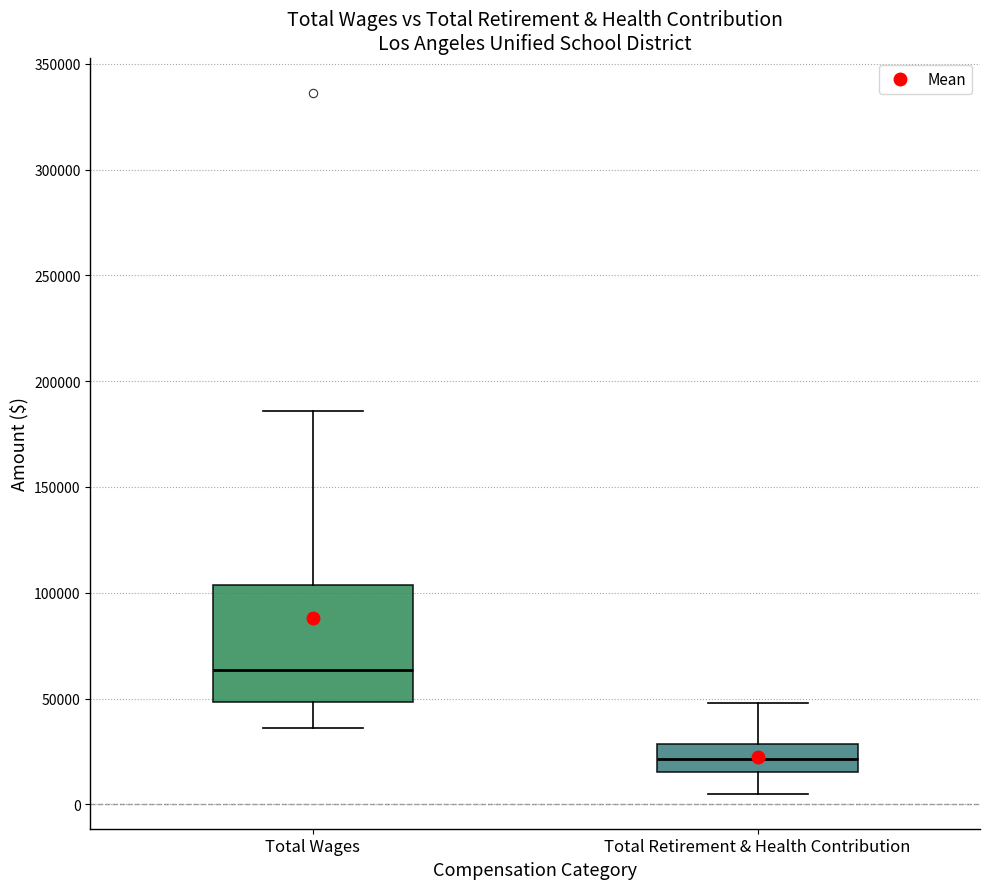

Reading left to right, read every box against the y-axis: the position of its median line, the range the box covers, and the ends of its whiskers. The values are not printed on the chart, so give them approximately, as read against the axis.

Total Wages: median 65000, box 50000 to 105000, whiskers 35000 to 185000
Total Retirement & Health Contribution: median 20000, box 15000 to 30000, whiskers 5000 to 50000